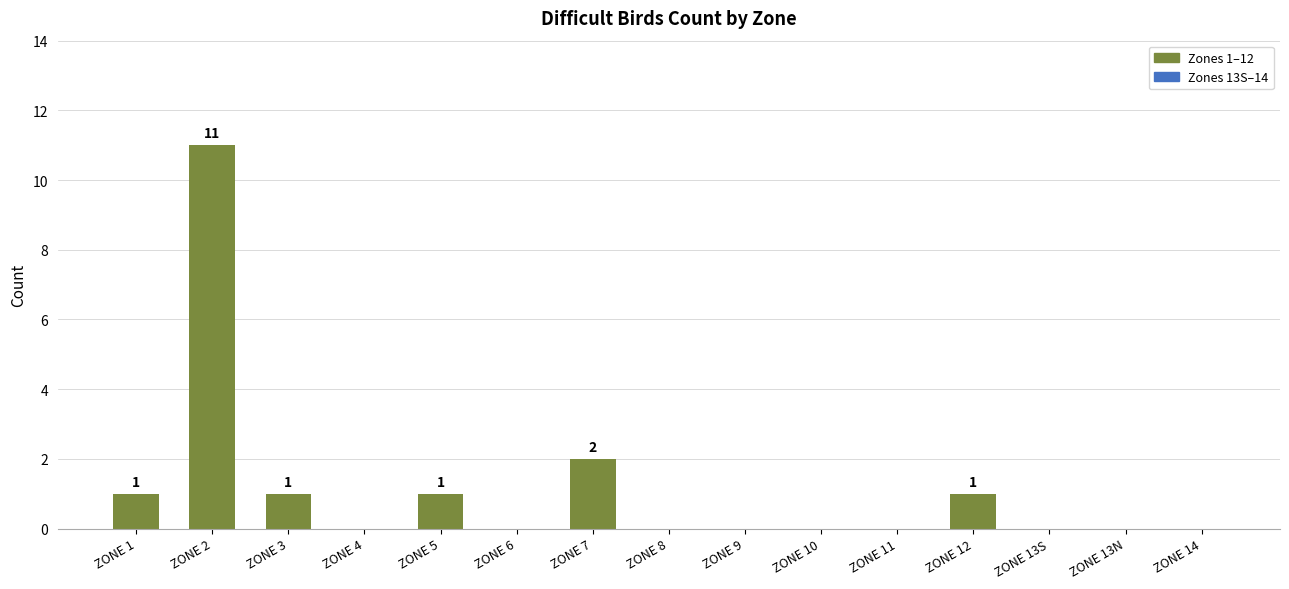

True or false: the data shows -6 at ZONE 11.

False